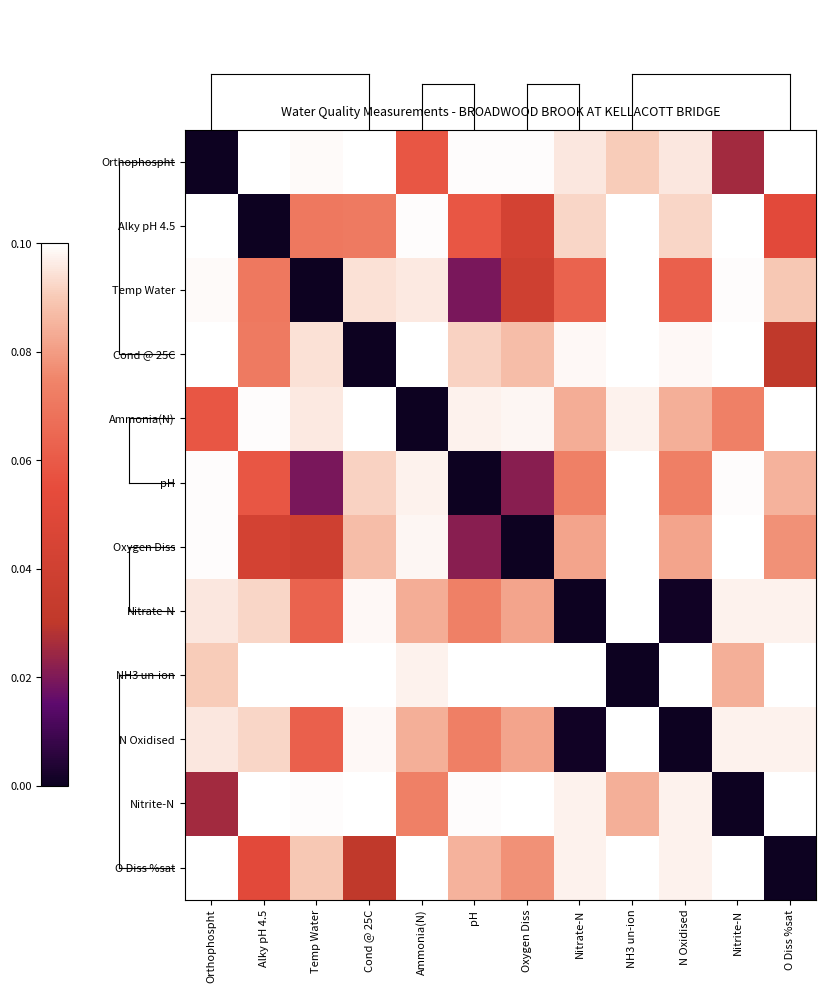

Reading right to left, transcribe all the data shown in this chart.

Orthophospht: O Diss %sat=0.1	Nitrite-N=0.0	N Oxidised=0.1	NH3 un-ion=0.1	Nitrate-N=0.1	Oxygen Diss=0.1	pH=0.1	Ammonia(N)=0.1	Cond @ 25C=0.1	Temp Water=0.1	Alky pH 4.5=0.1	Orthophospht=0.0
Alky pH 4.5: O Diss %sat=0.1	Nitrite-N=0.1	N Oxidised=0.1	NH3 un-ion=0.1	Nitrate-N=0.1	Oxygen Diss=0.0	pH=0.1	Ammonia(N)=0.1	Cond @ 25C=0.1	Temp Water=0.1	Alky pH 4.5=0.0	Orthophospht=0.1
Temp Water: O Diss %sat=0.1	Nitrite-N=0.1	N Oxidised=0.1	NH3 un-ion=0.1	Nitrate-N=0.1	Oxygen Diss=0.0	pH=0.0	Ammonia(N)=0.1	Cond @ 25C=0.1	Temp Water=0.0	Alky pH 4.5=0.1	Orthophospht=0.1
Cond @ 25C: O Diss %sat=0.0	Nitrite-N=0.1	N Oxidised=0.1	NH3 un-ion=0.1	Nitrate-N=0.1	Oxygen Diss=0.1	pH=0.1	Ammonia(N)=0.1	Cond @ 25C=0.0	Temp Water=0.1	Alky pH 4.5=0.1	Orthophospht=0.1
Ammonia(N): O Diss %sat=0.1	Nitrite-N=0.1	N Oxidised=0.1	NH3 un-ion=0.1	Nitrate-N=0.1	Oxygen Diss=0.1	pH=0.1	Ammonia(N)=0.0	Cond @ 25C=0.1	Temp Water=0.1	Alky pH 4.5=0.1	Orthophospht=0.1
pH: O Diss %sat=0.1	Nitrite-N=0.1	N Oxidised=0.1	NH3 un-ion=0.1	Nitrate-N=0.1	Oxygen Diss=0.0	pH=0.0	Ammonia(N)=0.1	Cond @ 25C=0.1	Temp Water=0.0	Alky pH 4.5=0.1	Orthophospht=0.1
Oxygen Diss: O Diss %sat=0.1	Nitrite-N=0.1	N Oxidised=0.1	NH3 un-ion=0.1	Nitrate-N=0.1	Oxygen Diss=0.0	pH=0.0	Ammonia(N)=0.1	Cond @ 25C=0.1	Temp Water=0.0	Alky pH 4.5=0.0	Orthophospht=0.1
Nitrate-N: O Diss %sat=0.1	Nitrite-N=0.1	N Oxidised=0.0	NH3 un-ion=0.1	Nitrate-N=0.0	Oxygen Diss=0.1	pH=0.1	Ammonia(N)=0.1	Cond @ 25C=0.1	Temp Water=0.1	Alky pH 4.5=0.1	Orthophospht=0.1
NH3 un-ion: O Diss %sat=0.1	Nitrite-N=0.1	N Oxidised=0.1	NH3 un-ion=0.0	Nitrate-N=0.1	Oxygen Diss=0.1	pH=0.1	Ammonia(N)=0.1	Cond @ 25C=0.1	Temp Water=0.1	Alky pH 4.5=0.1	Orthophospht=0.1
N Oxidised: O Diss %sat=0.1	Nitrite-N=0.1	N Oxidised=0.0	NH3 un-ion=0.1	Nitrate-N=0.0	Oxygen Diss=0.1	pH=0.1	Ammonia(N)=0.1	Cond @ 25C=0.1	Temp Water=0.1	Alky pH 4.5=0.1	Orthophospht=0.1
Nitrite-N: O Diss %sat=0.1	Nitrite-N=0.0	N Oxidised=0.1	NH3 un-ion=0.1	Nitrate-N=0.1	Oxygen Diss=0.1	pH=0.1	Ammonia(N)=0.1	Cond @ 25C=0.1	Temp Water=0.1	Alky pH 4.5=0.1	Orthophospht=0.0
O Diss %sat: O Diss %sat=0.0	Nitrite-N=0.1	N Oxidised=0.1	NH3 un-ion=0.1	Nitrate-N=0.1	Oxygen Diss=0.1	pH=0.1	Ammonia(N)=0.1	Cond @ 25C=0.0	Temp Water=0.1	Alky pH 4.5=0.1	Orthophospht=0.1